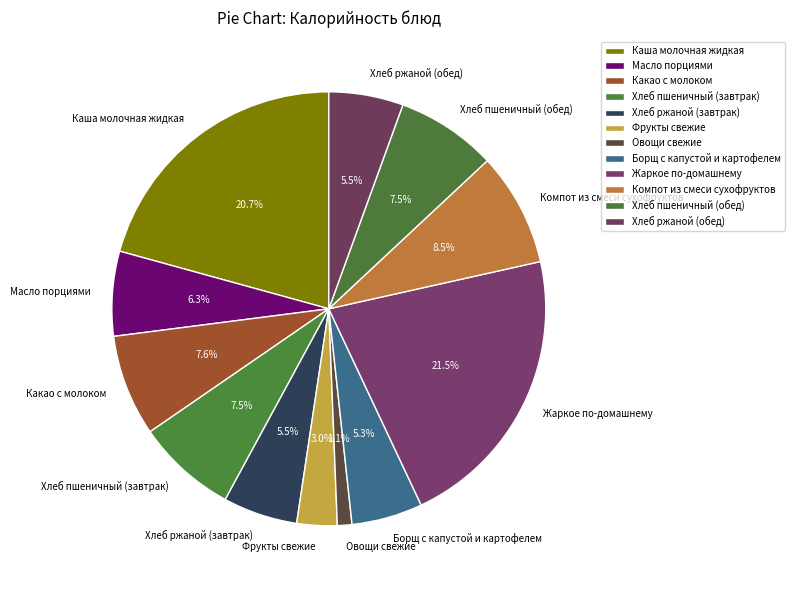

Count the number of slices in the pie.

12